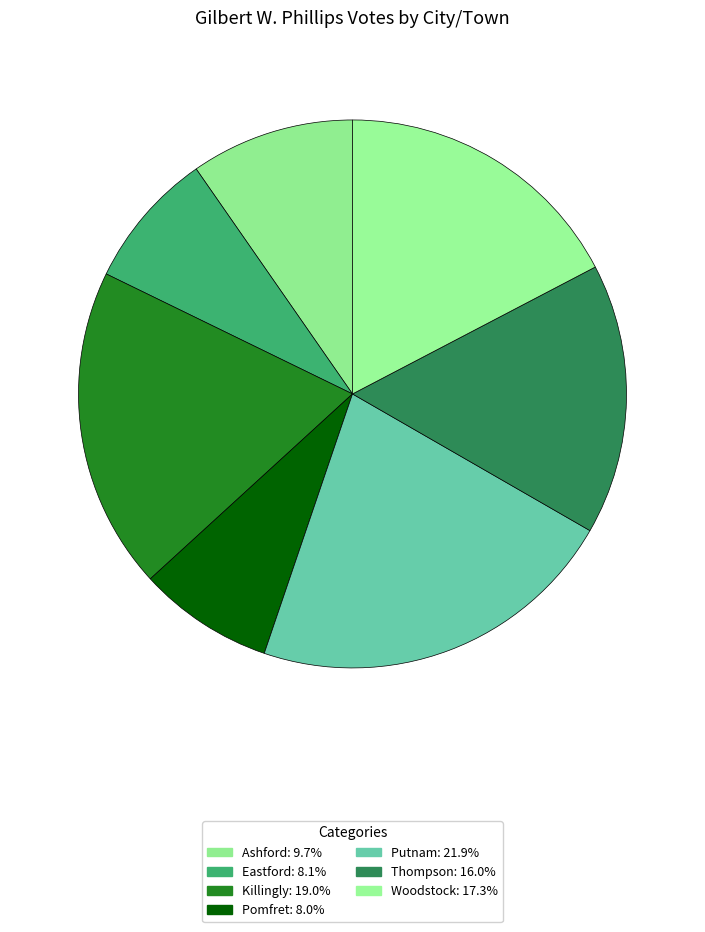

Rank the categories by value from highest to lowest.

Putnam, Killingly, Woodstock, Thompson, Ashford, Eastford, Pomfret